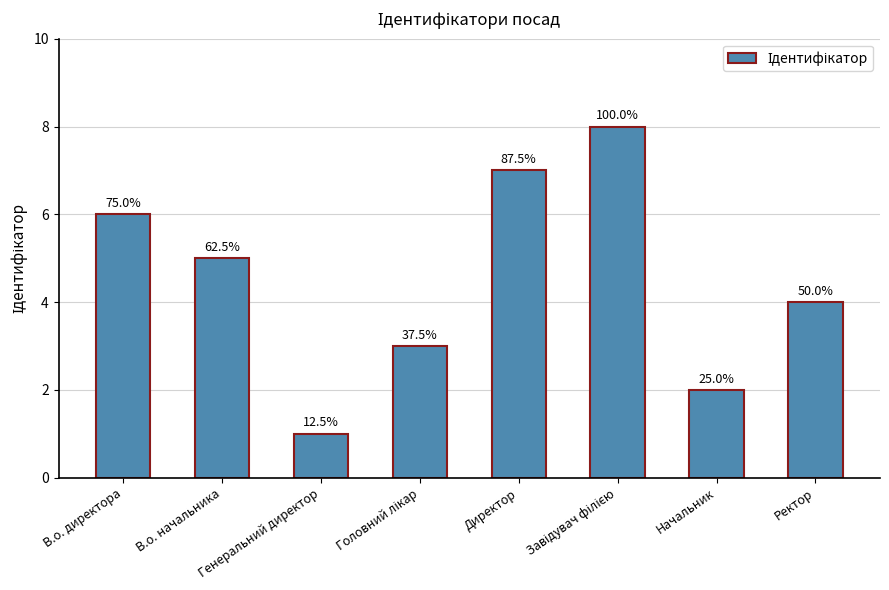

Where is the data nearest to the value 4?

Ректор